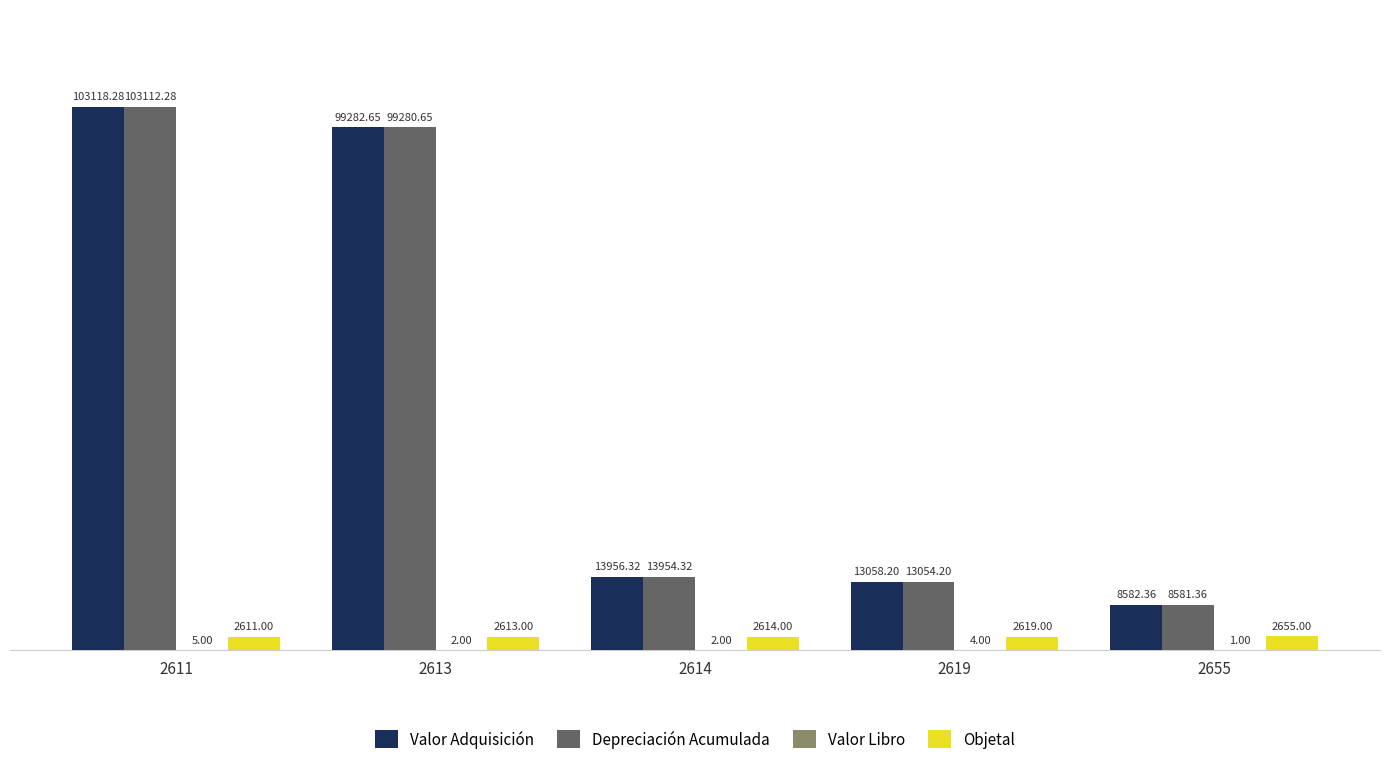

Which series changed the most between 2614 and 2655?

Valor Adquisición